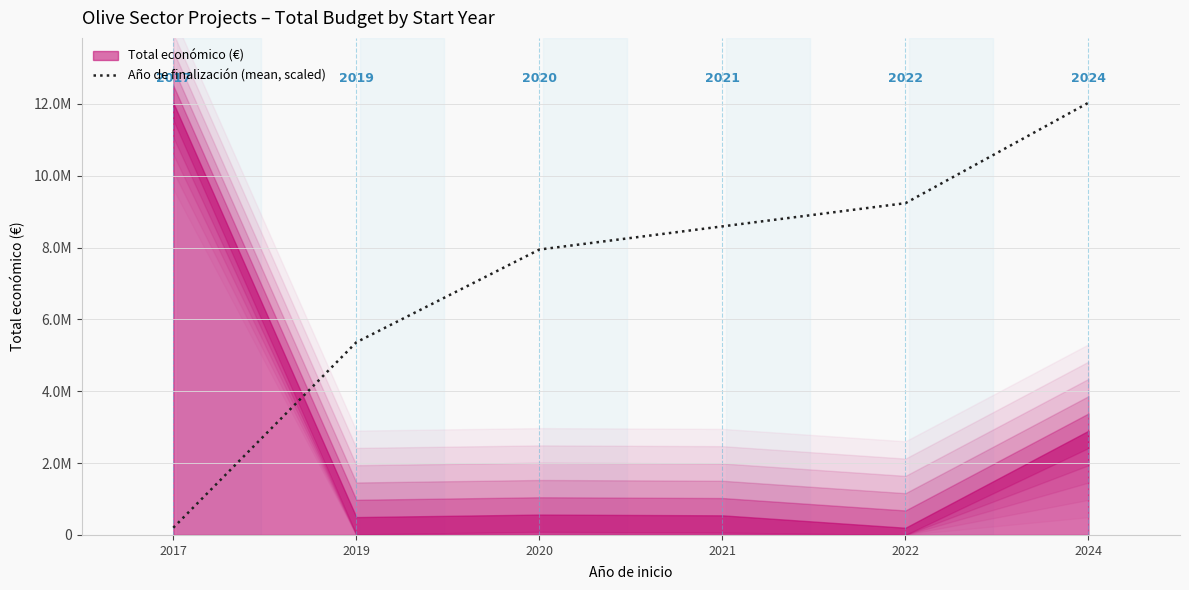

Rank the categories by value from highest to lowest.

2024, 2022, 2021, 2020, 2019, 2017